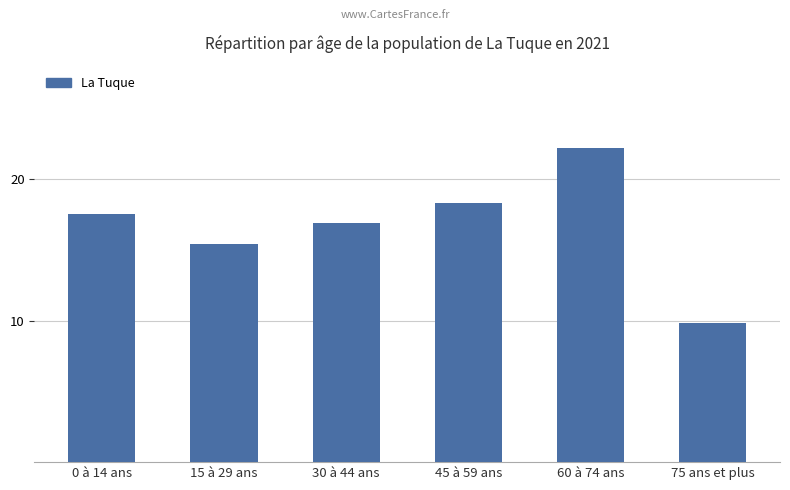

At which label does the data first exceed 17?

0 à 14 ans